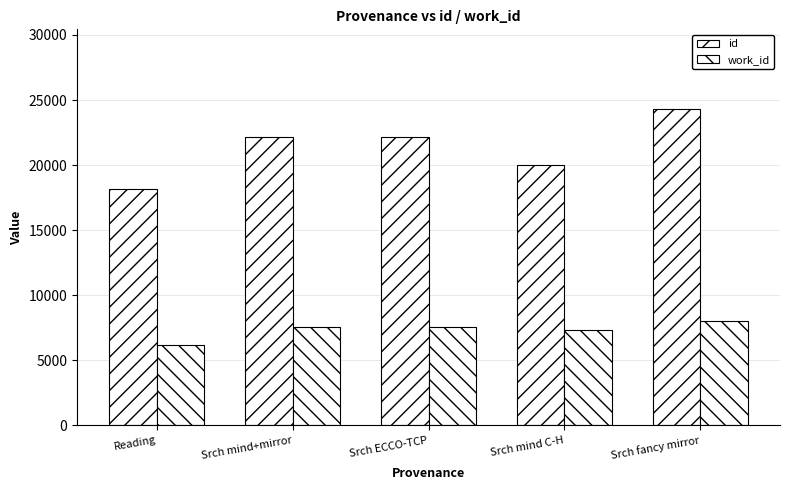

How many bars are there in total?

10